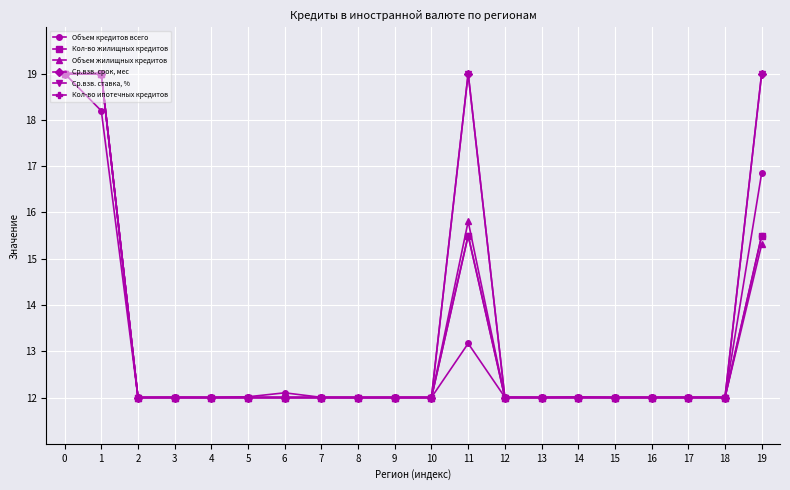

Is this an area chart (filled region under the line)?

No